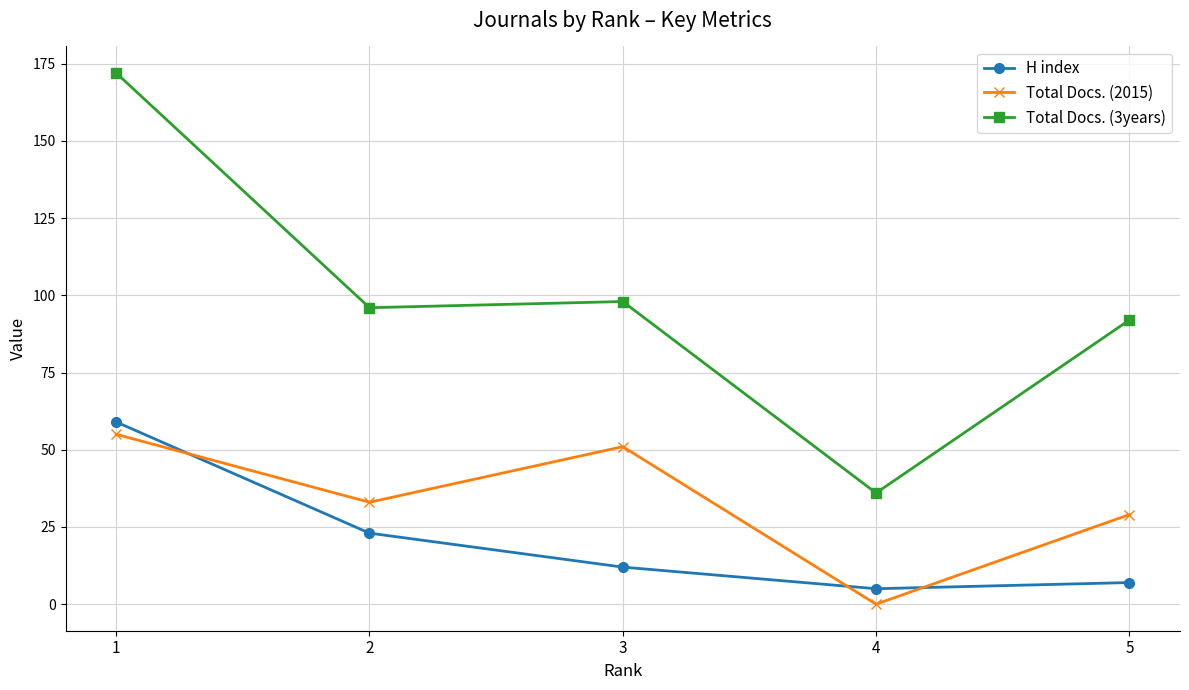

True or false: H index and Total Docs. (2015) cross at least once.

True